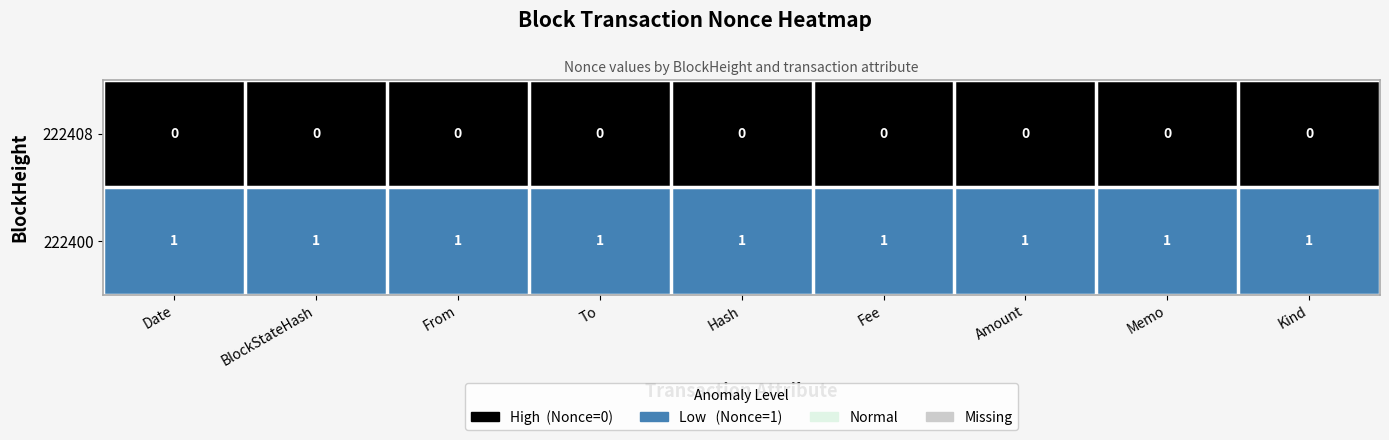

Reading right to left, transcribe all the data shown in this chart.

222408: 8=0	7=0	6=0	5=0	4=0	3=0	2=0	1=0	0=0
222400: 8=1	7=1	6=1	5=1	4=1	3=1	2=1	1=1	0=1